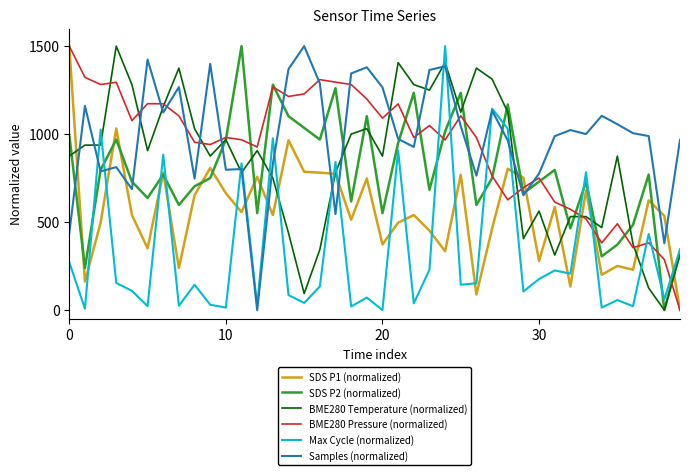

After their last crossing, which series has the higher values: Max Cycle (normalized) or BME280 Pressure (normalized)?

Max Cycle (normalized)